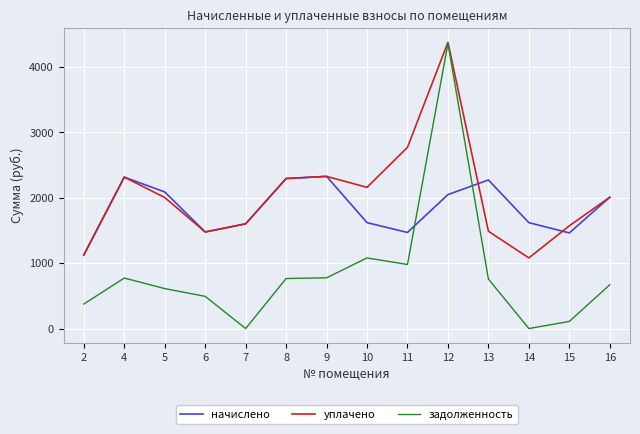

Rank the series by their average value, from highest to lowest.

уплачено, начислено, задолженность